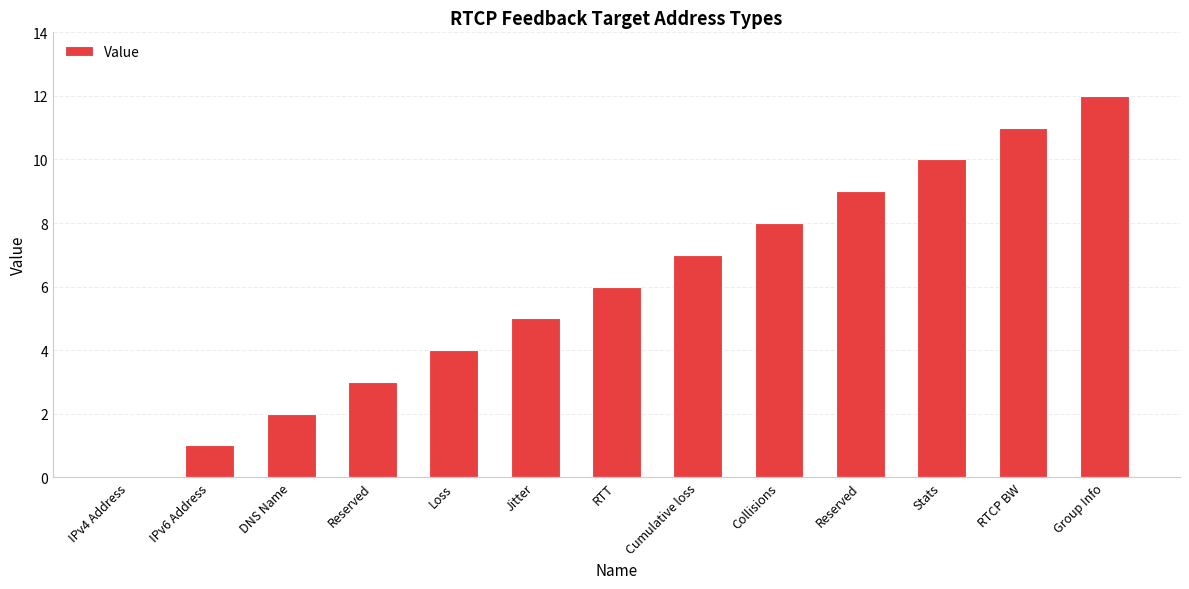

Count the number of data series in this chart.

1